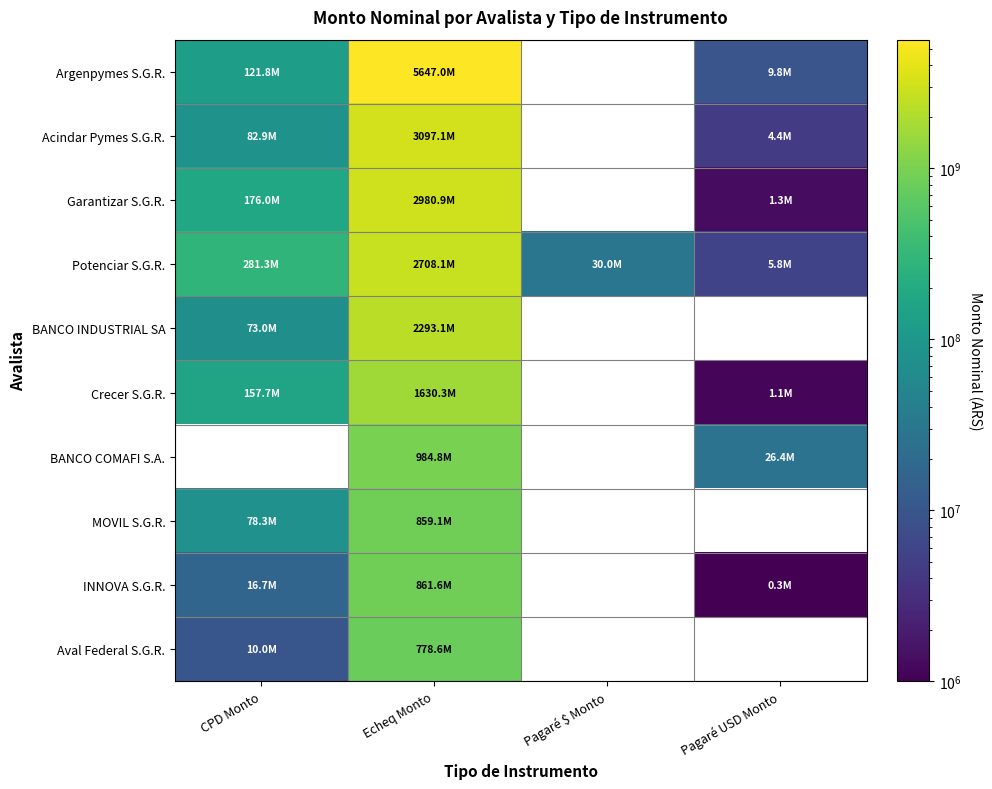

At which category is the sum across all series the highest?

Echeq Monto